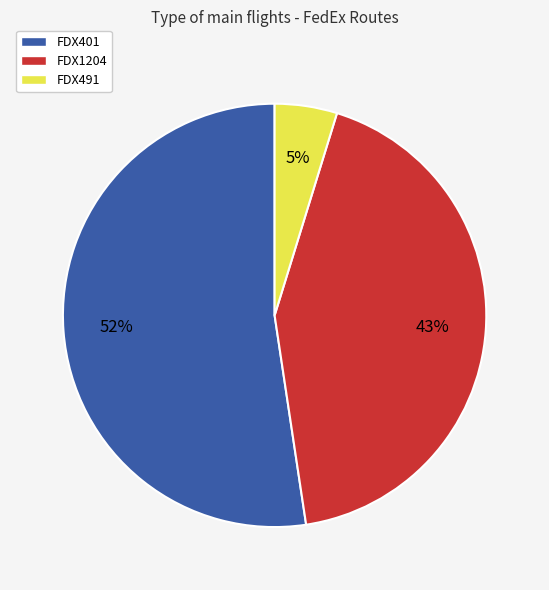

Count the number of slices in the pie.

3